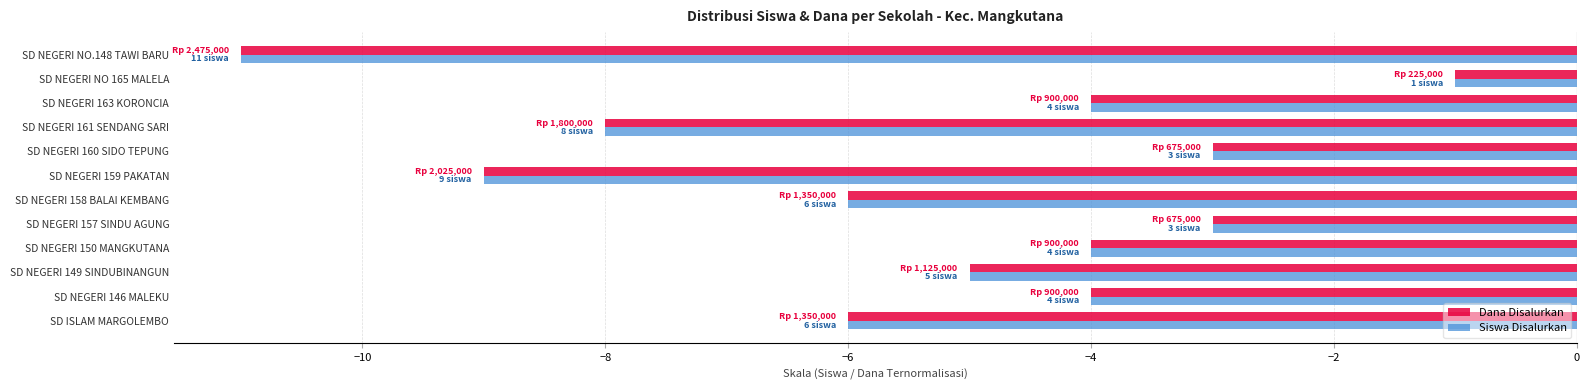

What is the sum of all Dana Disalurkan values?

-64